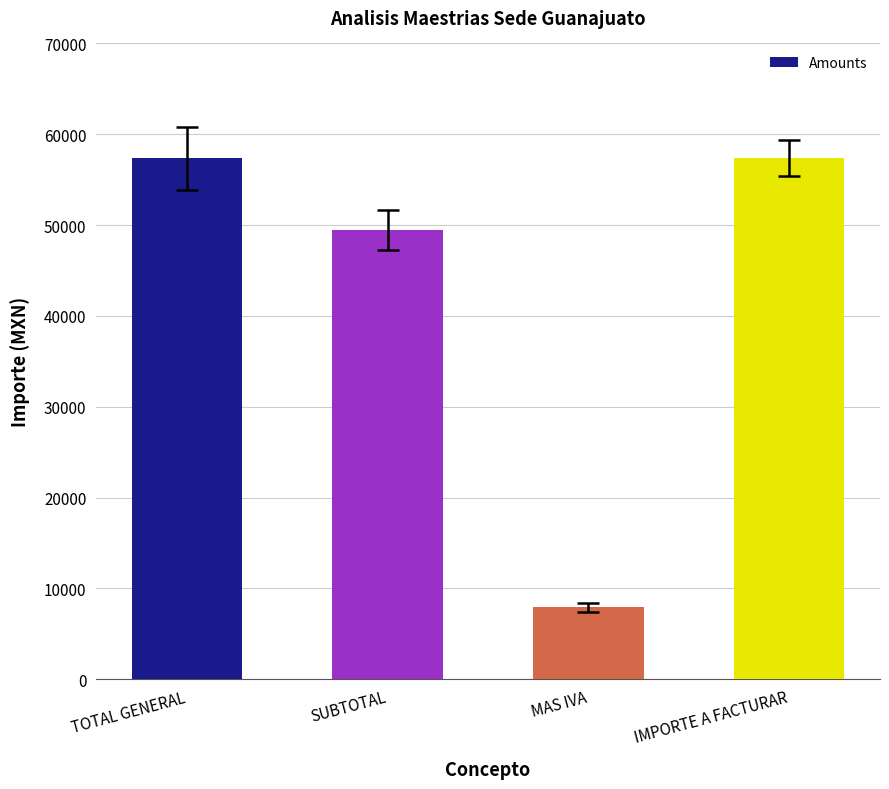

Are the bars horizontal?

No